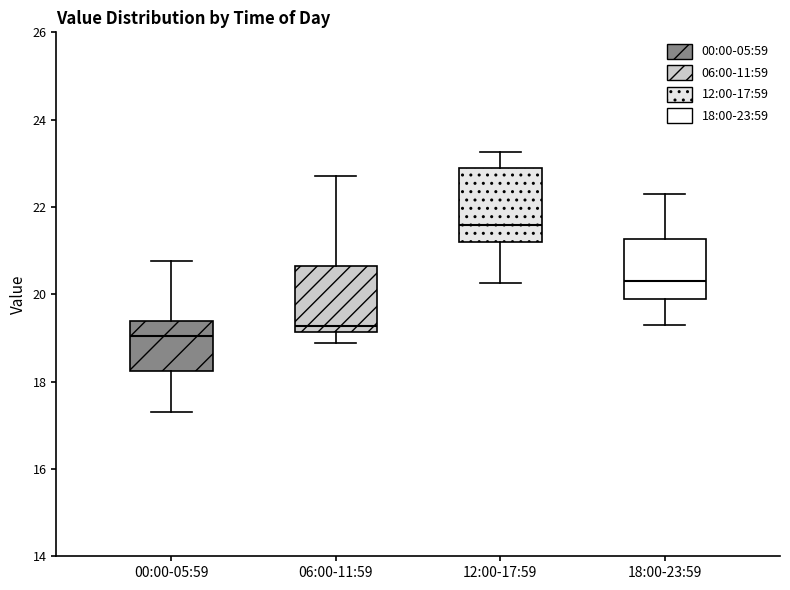

Reading left to right, transcribe this box plot: for each box, give where its median line is, the range the box spans, and where its two whiskers end, as read against the y-axis. The values are not printed on the chart, so give them approximately, as read against the axis.

00:00-05:59: median 19.0, box 18.2 to 19.4, whiskers 17.4 to 20.8
06:00-11:59: median 19.2 (just above the box's lower edge), box 19.2 to 20.6, whiskers 18.8 to 22.8
12:00-17:59: median 21.6, box 21.2 to 22.8, whiskers 20.2 to 23.2
18:00-23:59: median 20.4, box 19.8 to 21.2, whiskers 19.4 to 22.4